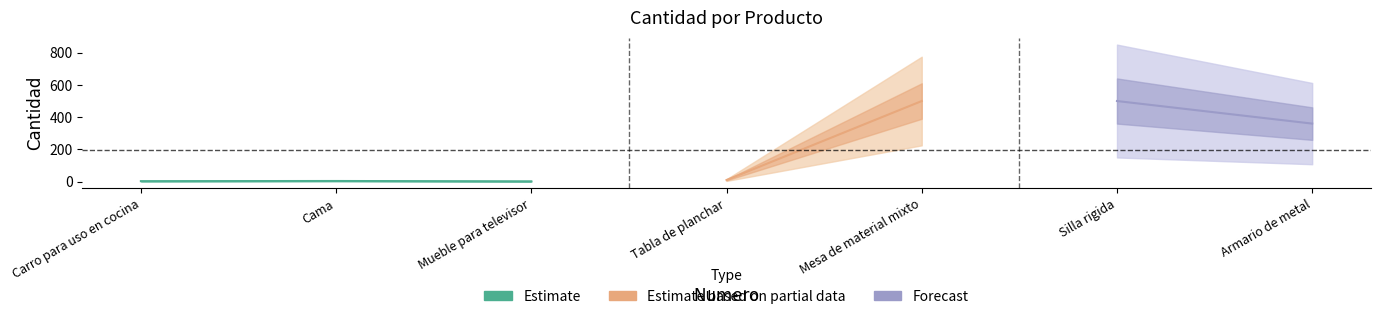

What is the sum of the values at 6 and 7?

860